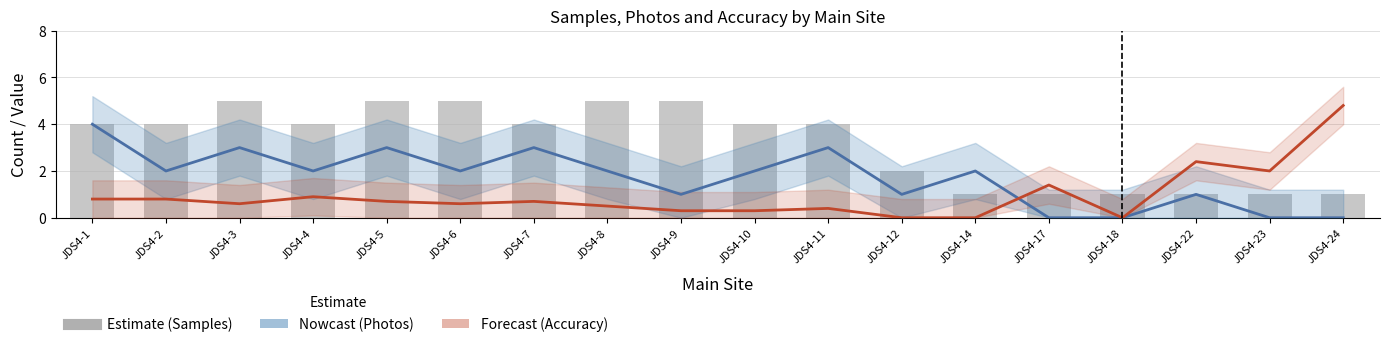

What is the value of the Accuracy (scaled) bar at the 16th from the left?

2.4